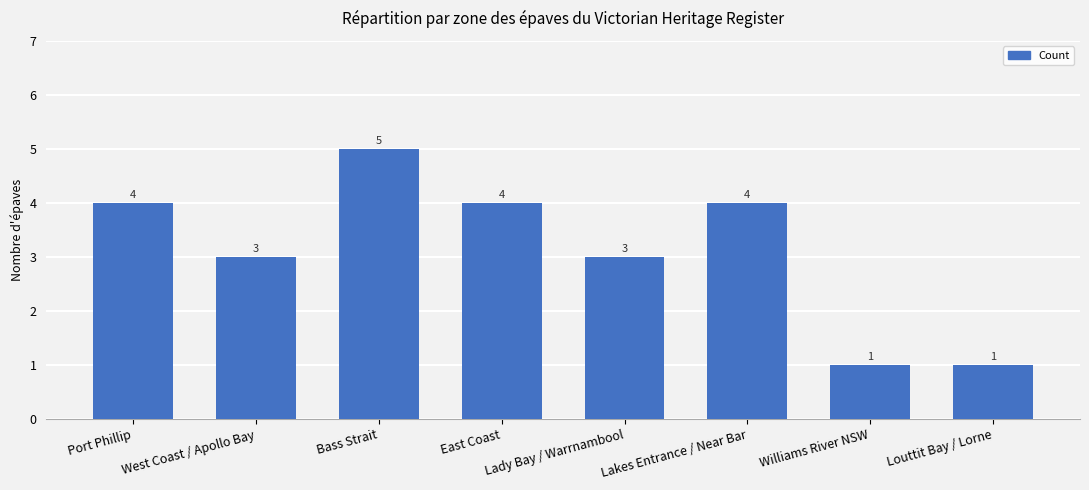

The value at Port Phillip is 2. True or false?

False